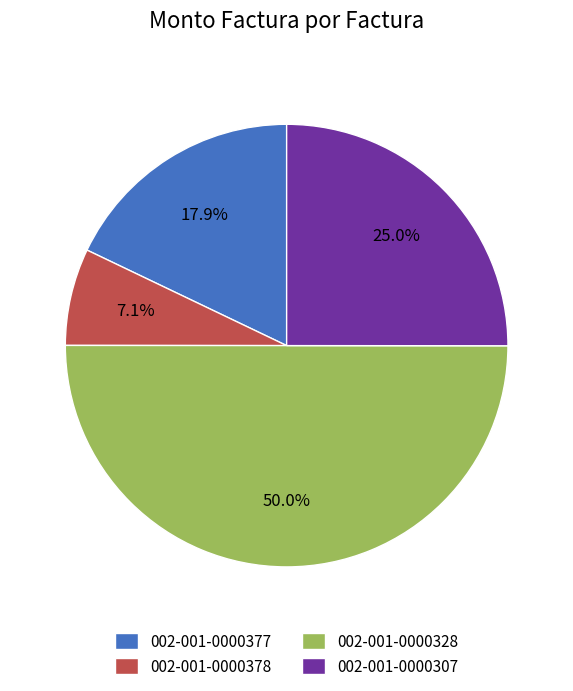

The 002-001-0000377 slice represents 18% of the pie. True or false?

True